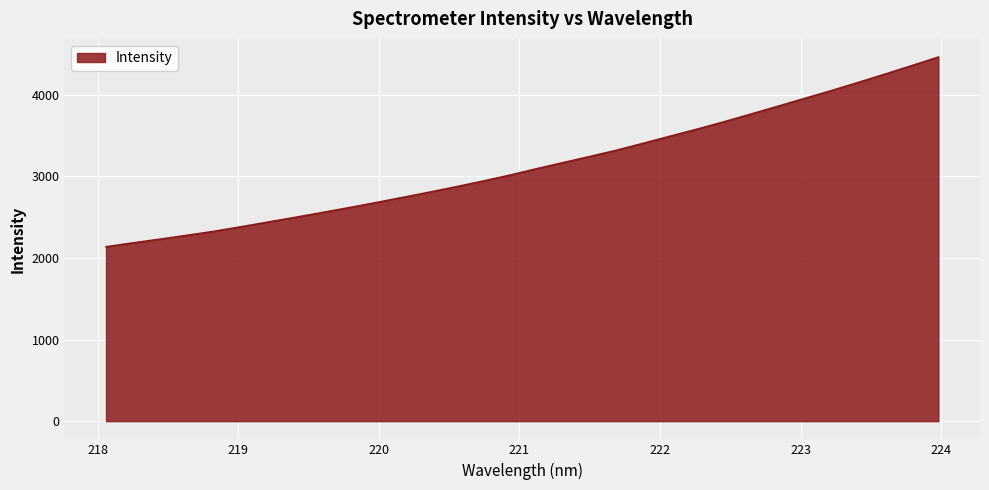

True or false: there are more than 0 points higher than both neighbors.

False